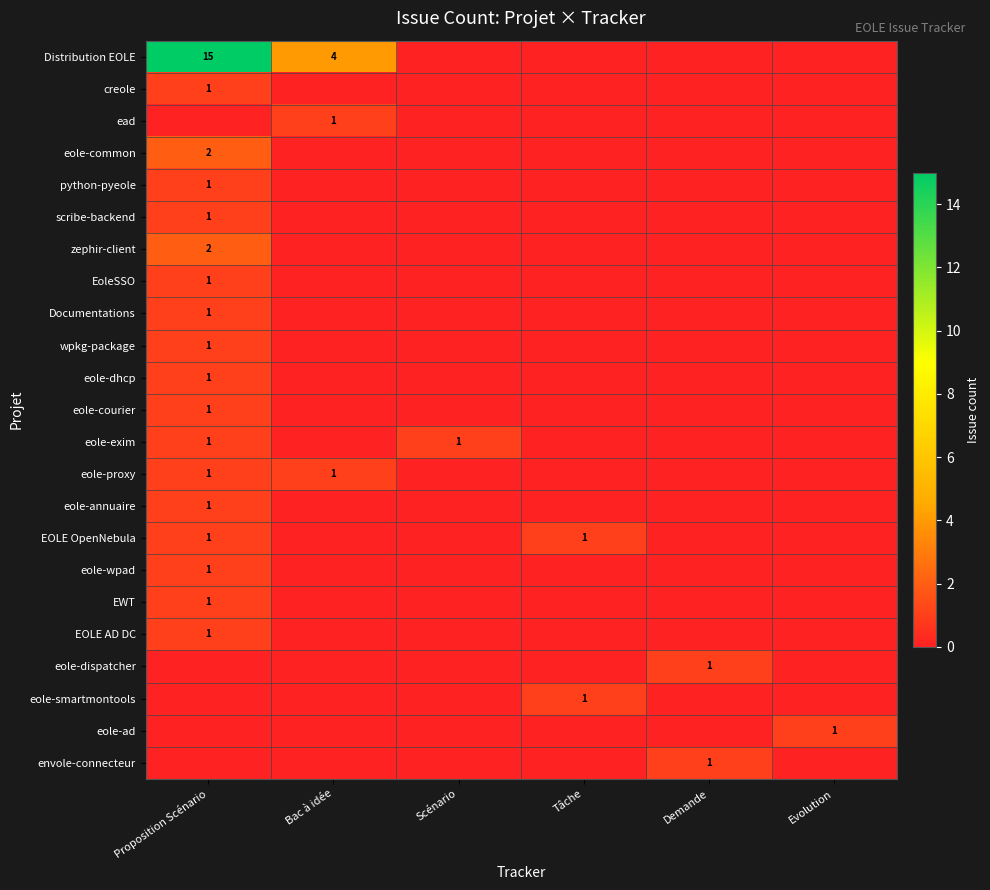

What is the maximum value for python-pyeole?

1